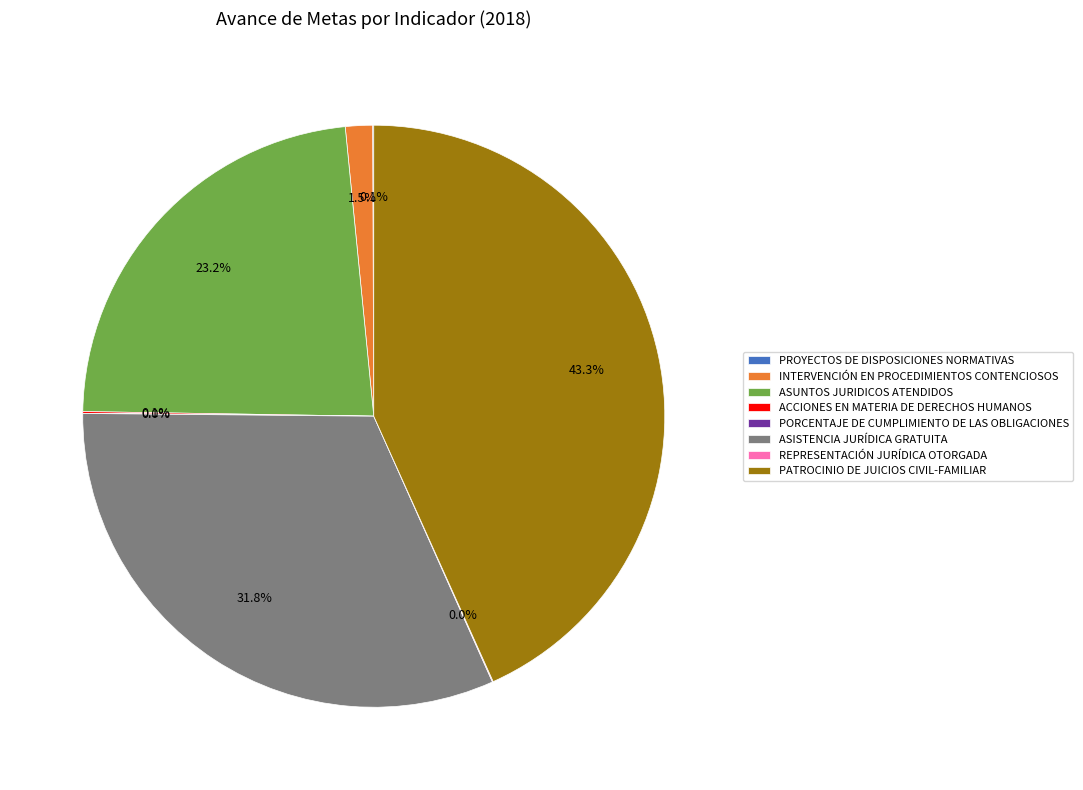

What is the largest slice in the pie chart?

PATROCINIO DE JUICIOS CIVIL-FAMILIAR